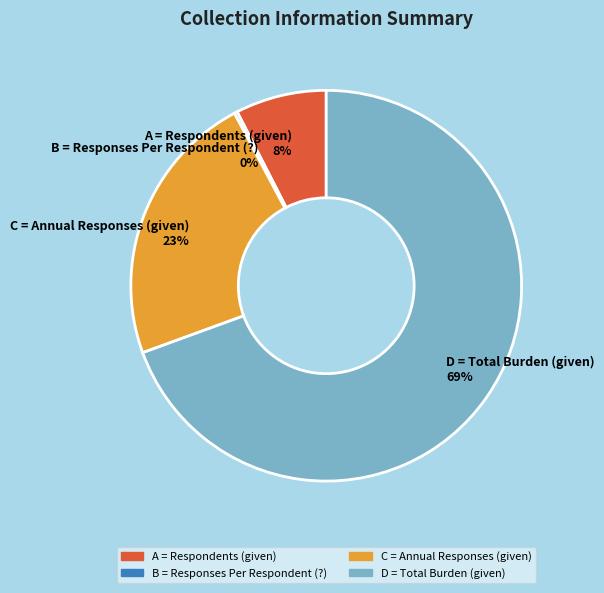

To the nearest percent, what percentage of the pie is A = Respondents (given) 8%?

8%